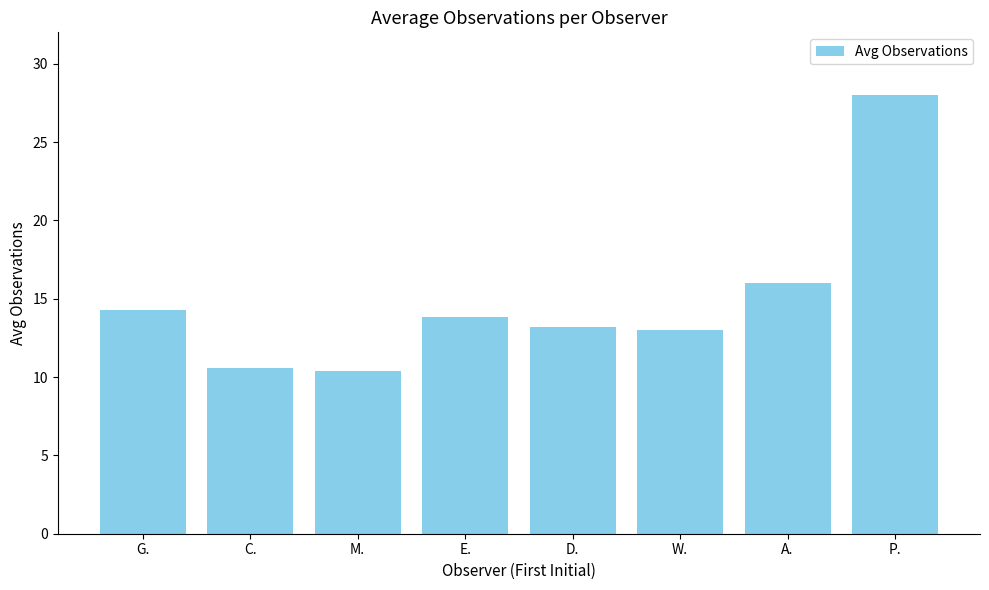

What is the smallest value displayed?

10.4